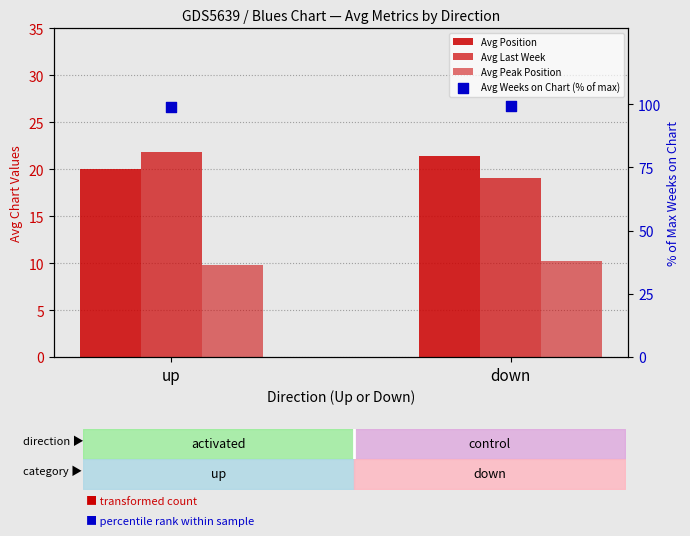

Is the value of Avg Last Week at up greater than the value of Avg Peak Position at up?

Yes